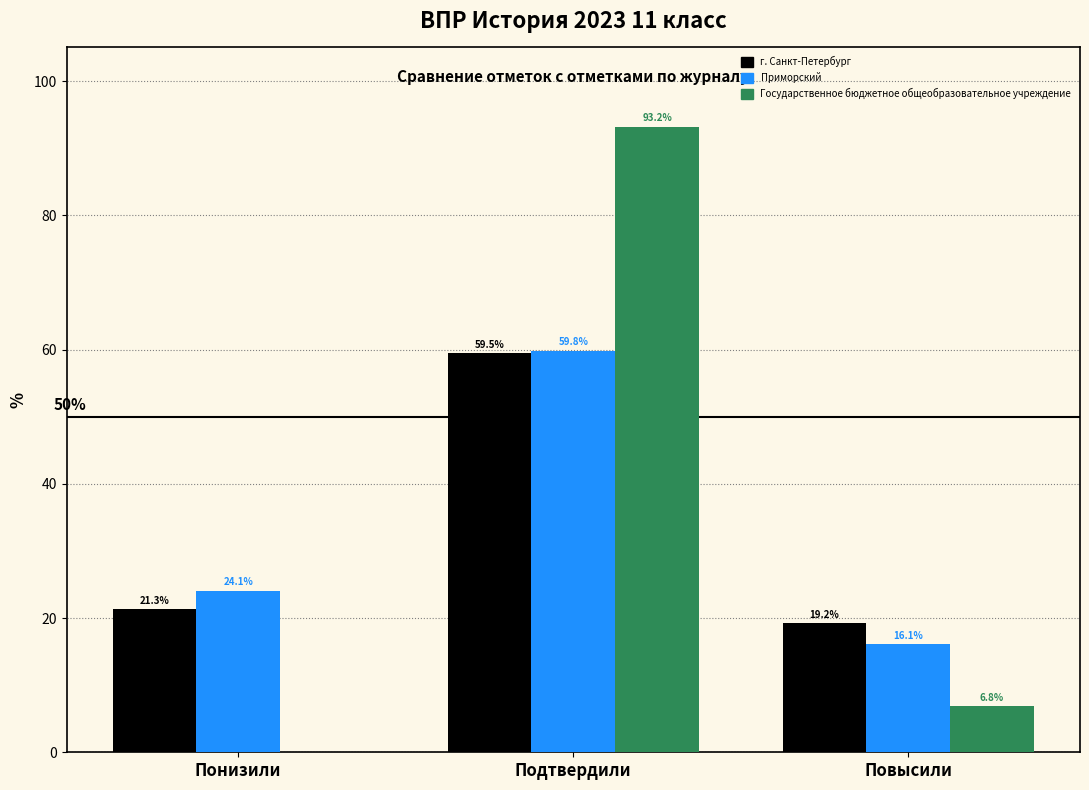

Reading left to right, extract all data points from this chart.

г. Санкт-Петербург: Понизили=21.3	Подтвердили=59.5	Повысили=19.2
Приморский: Понизили=24.1	Подтвердили=59.8	Повысили=16.1
Государственное бюджетное общеобразовательное учреждение: Понизили=0.0	Подтвердили=93.2	Повысили=6.8